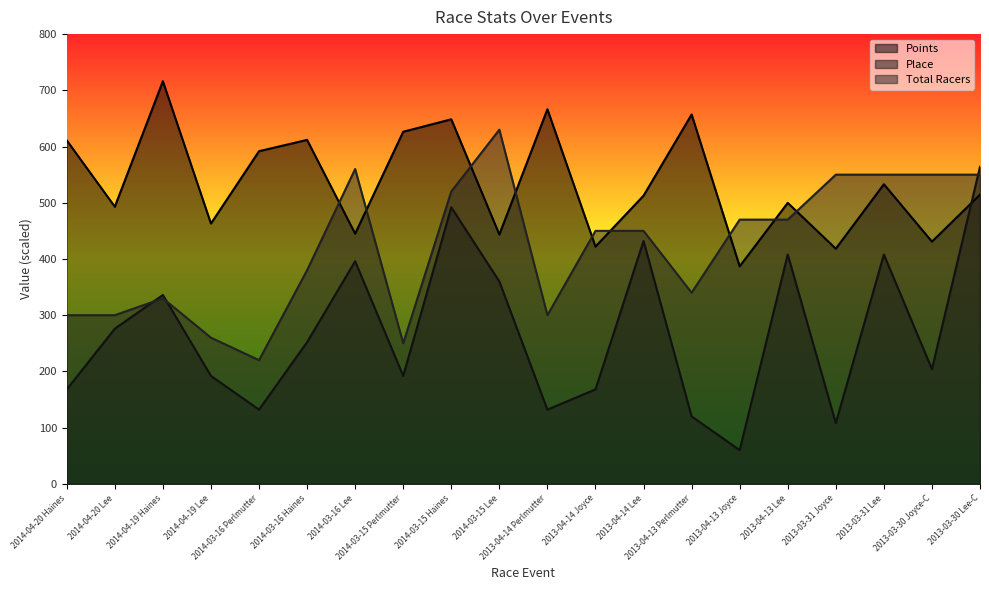

Rank the series by their average value, from lowest to highest.

Place, Total Racers, Points